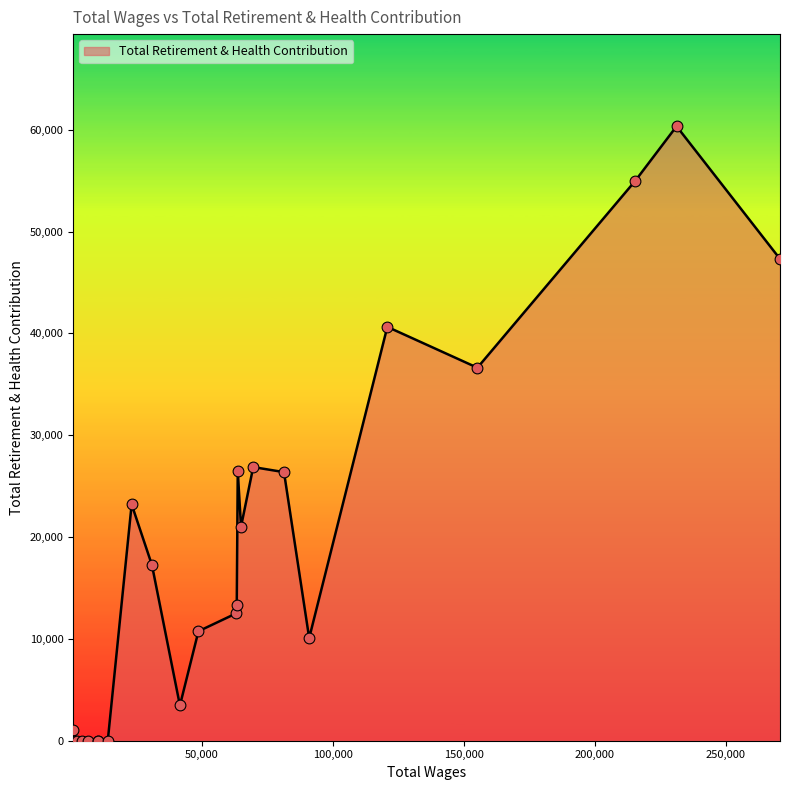

What is the difference between the maximum and minimum values?

60350